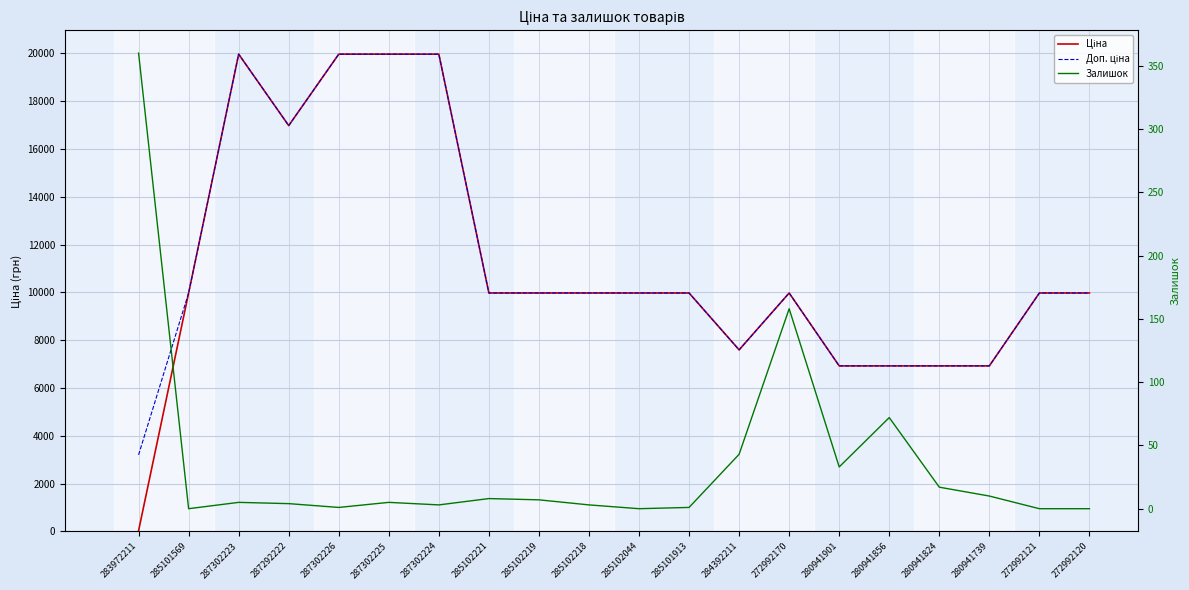

What is the value of the Ціна point at the 4th from the left?

16976.3